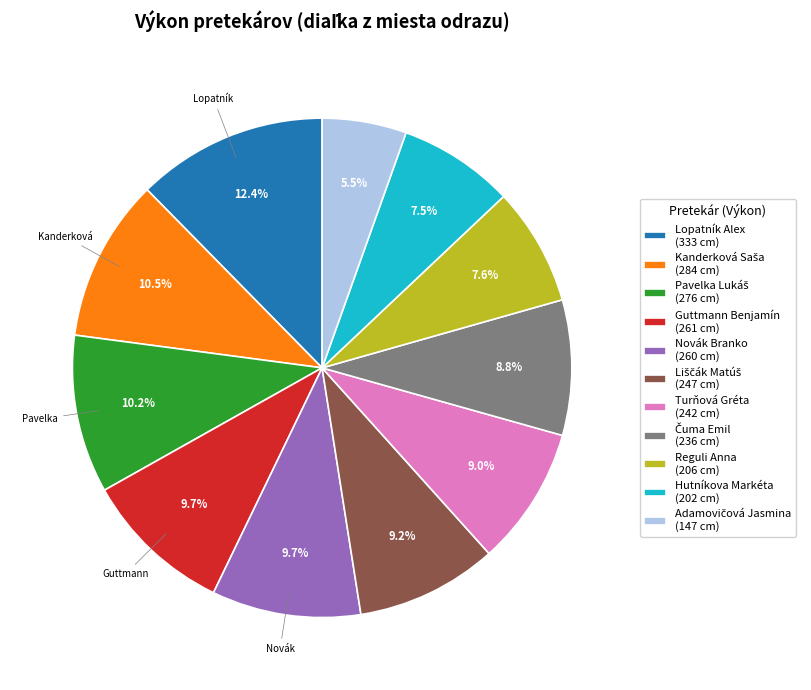

To the nearest percent, what percentage of the pie is Reguli Anna?

8%